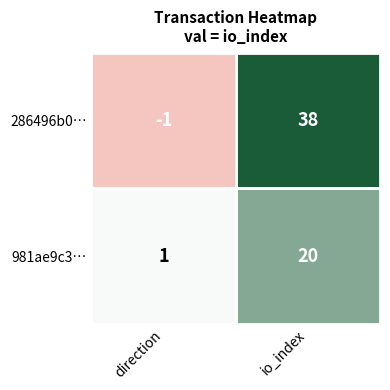

What is the highest value of the 981ae9c3… series?

20